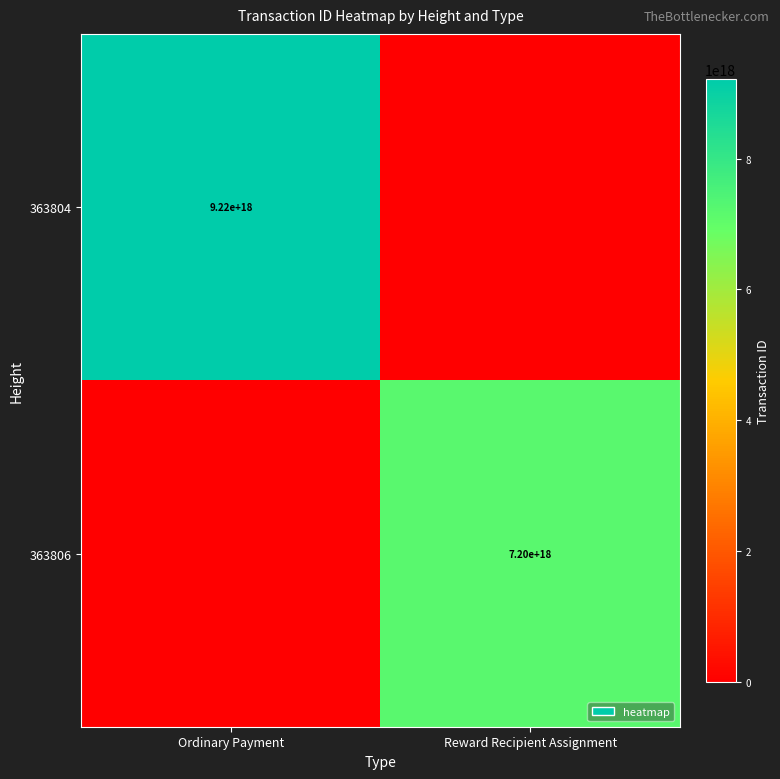

Is it true that 363804 equals 12216954890228574208 at Ordinary Payment?

False